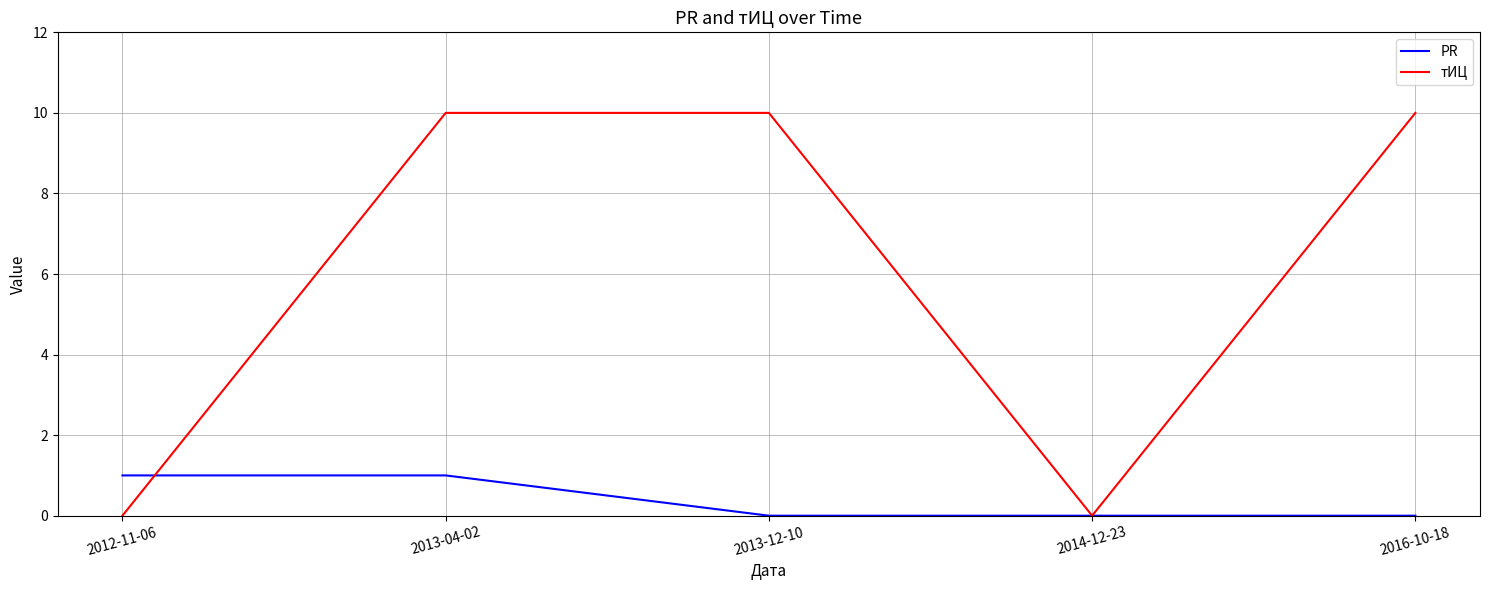

What is the maximum value shown in the chart?

10